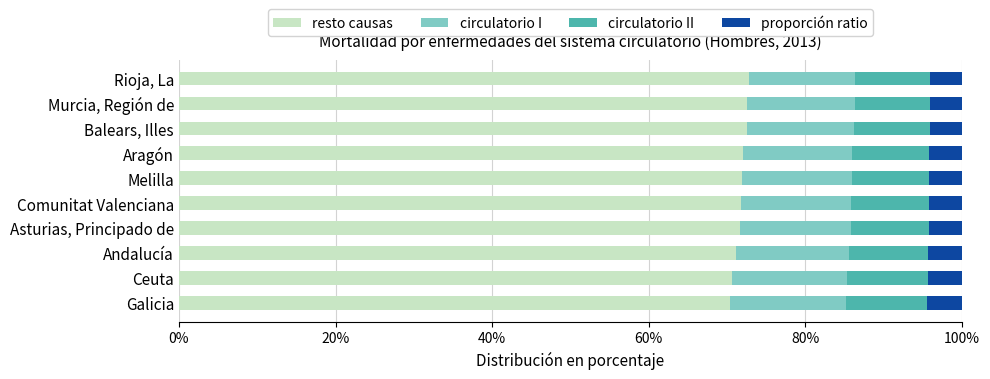

List the labels in order of resto causas value, smallest first.

Galicia, Ceuta, Andalucía, Asturias, Principado de, Comunitat Valenciana, Melilla, Aragón, Balears, Illes, Murcia, Región de, Rioja, La